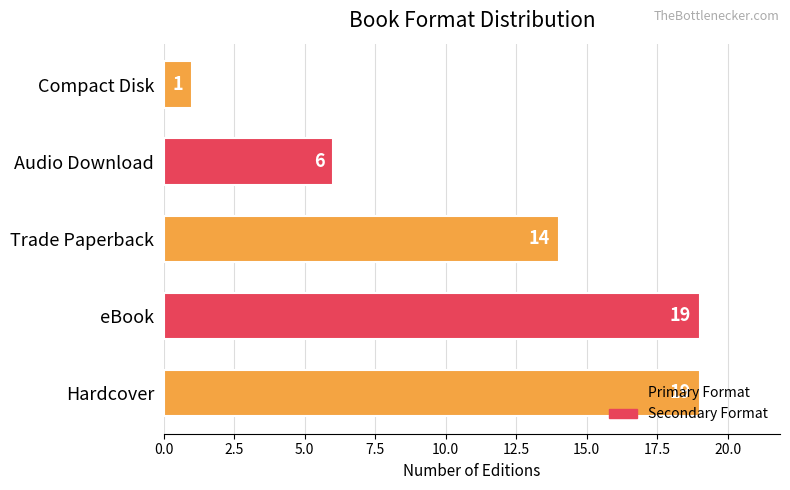

What value does the data have at Trade Paperback, to the nearest 5?

15